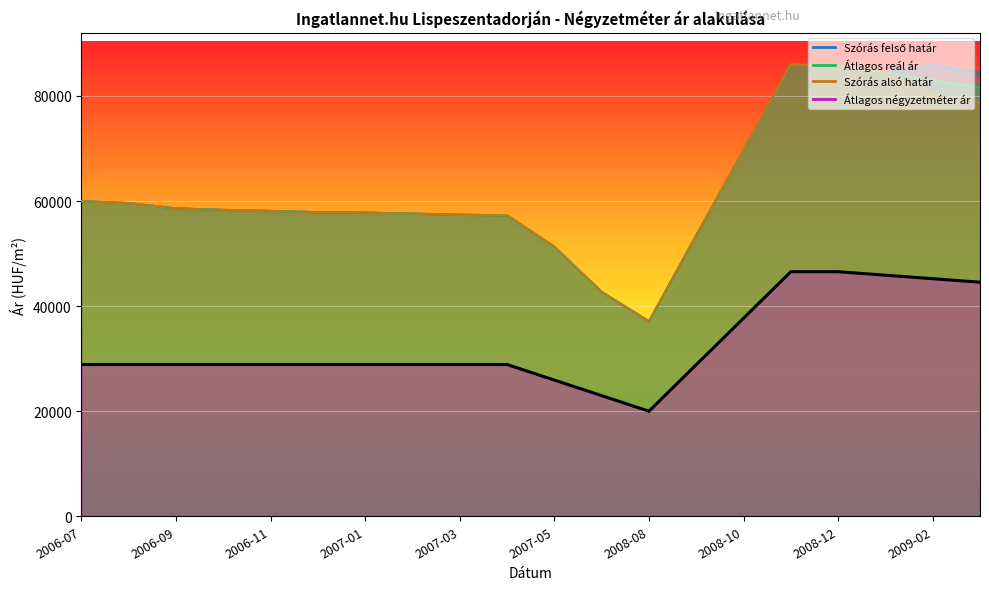

What is the spread (max minus min) of values at 2009-01?

38599